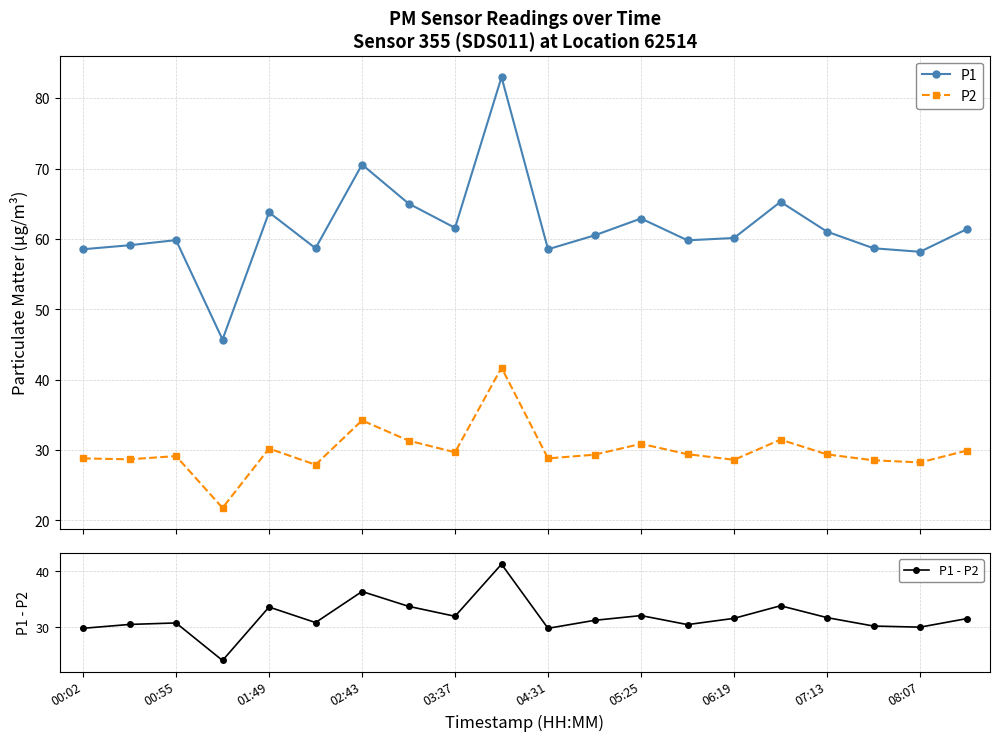

Does the chart have visible grid lines?

Yes